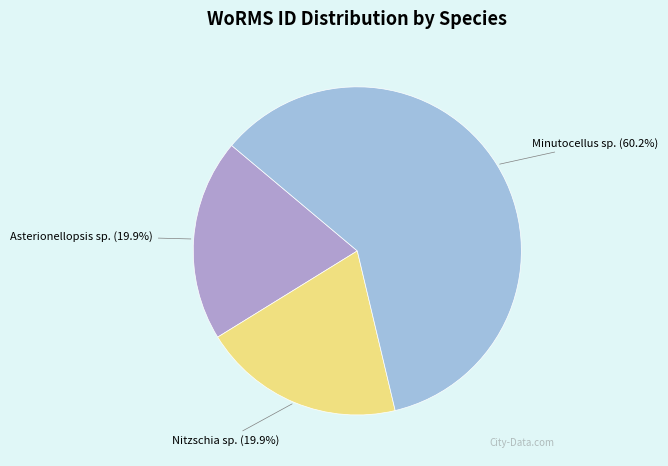

To the nearest percent, what is the difference between the largest and smallest slice percentages?

40%